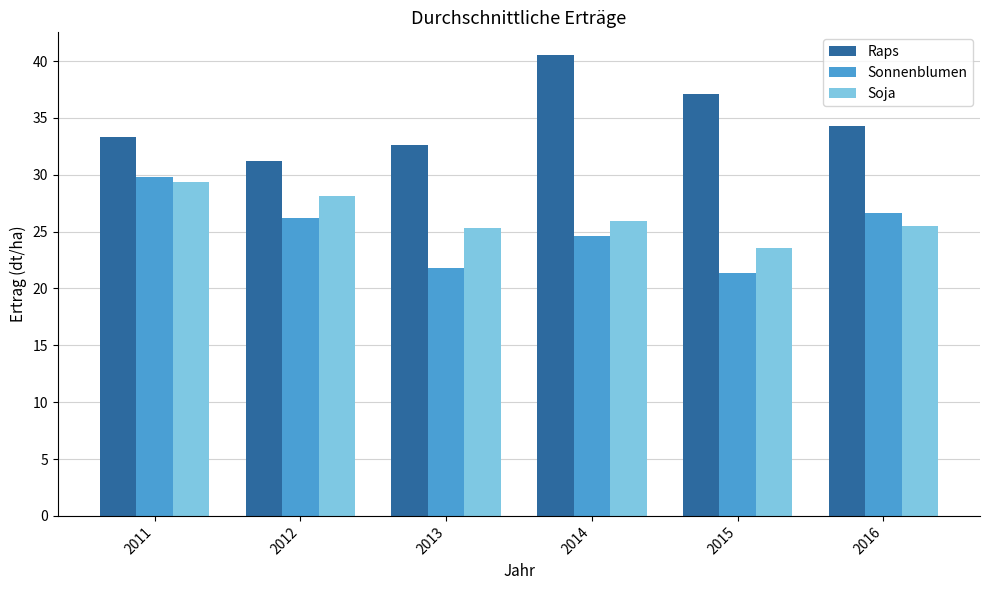

How many values in the Raps series are below 34?

3